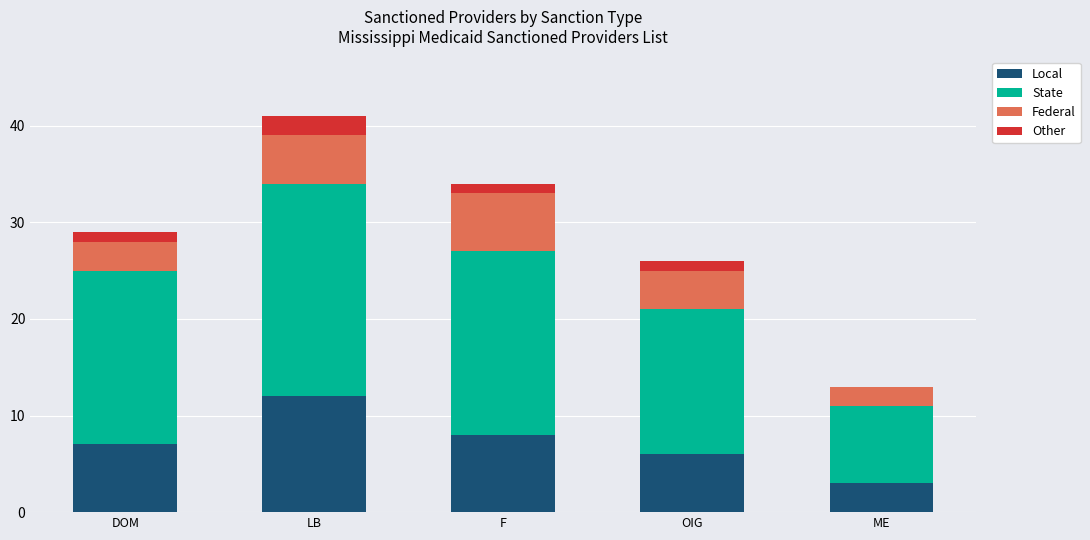

Are the bars grouped side by side (vs. stacked)?

No